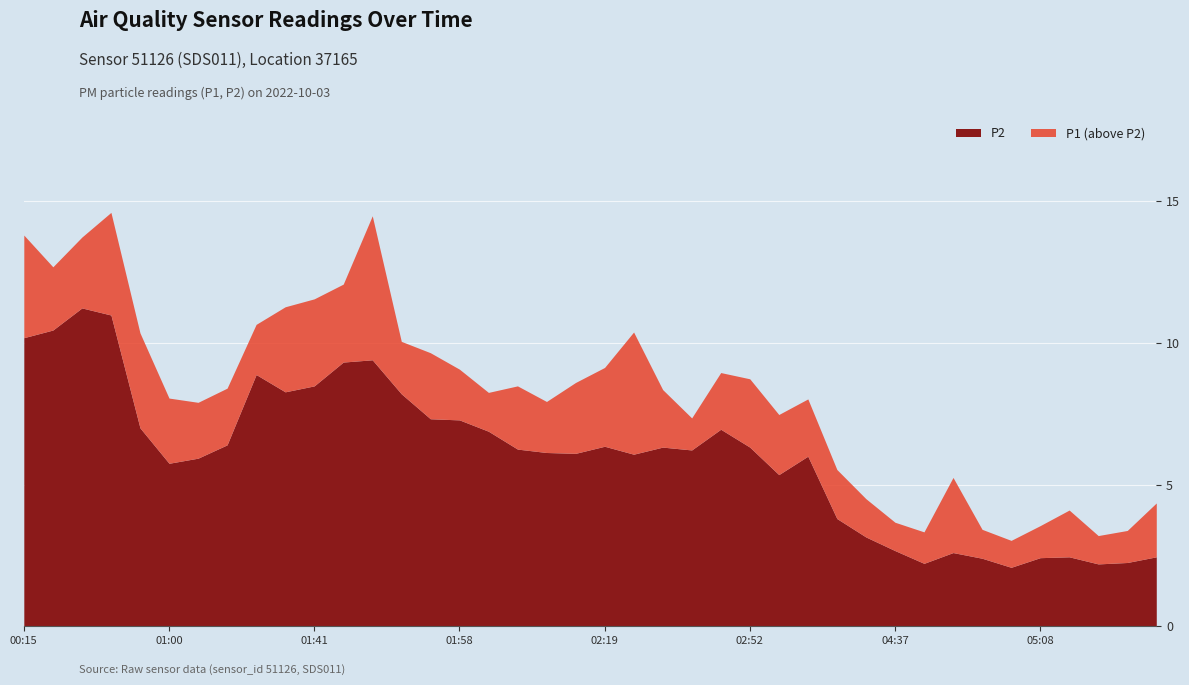

What is the minimum value for P2?

2.1